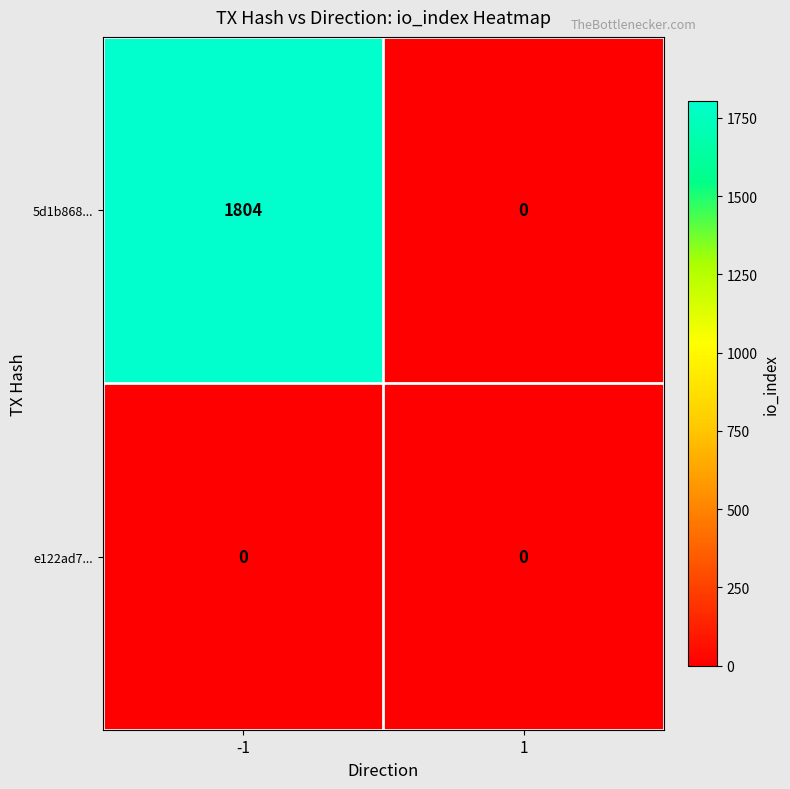

The value of 5d1b868... at -1 is 2679. True or false?

False